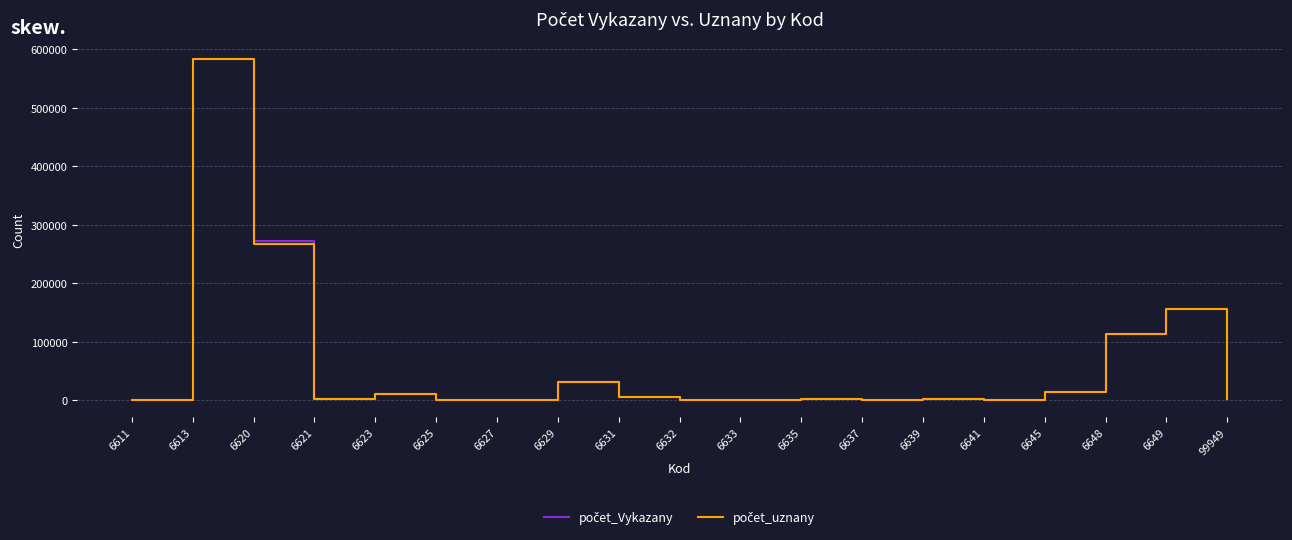

At how many categories does at least one series exceed 41271?

4